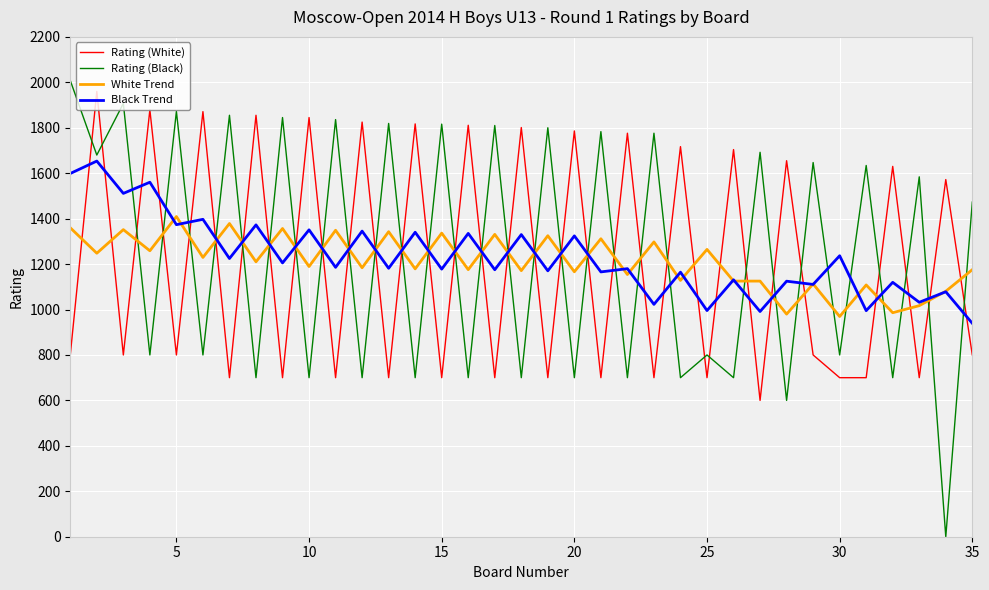

What is the highest value of the Rating (Black) series?

2008.0